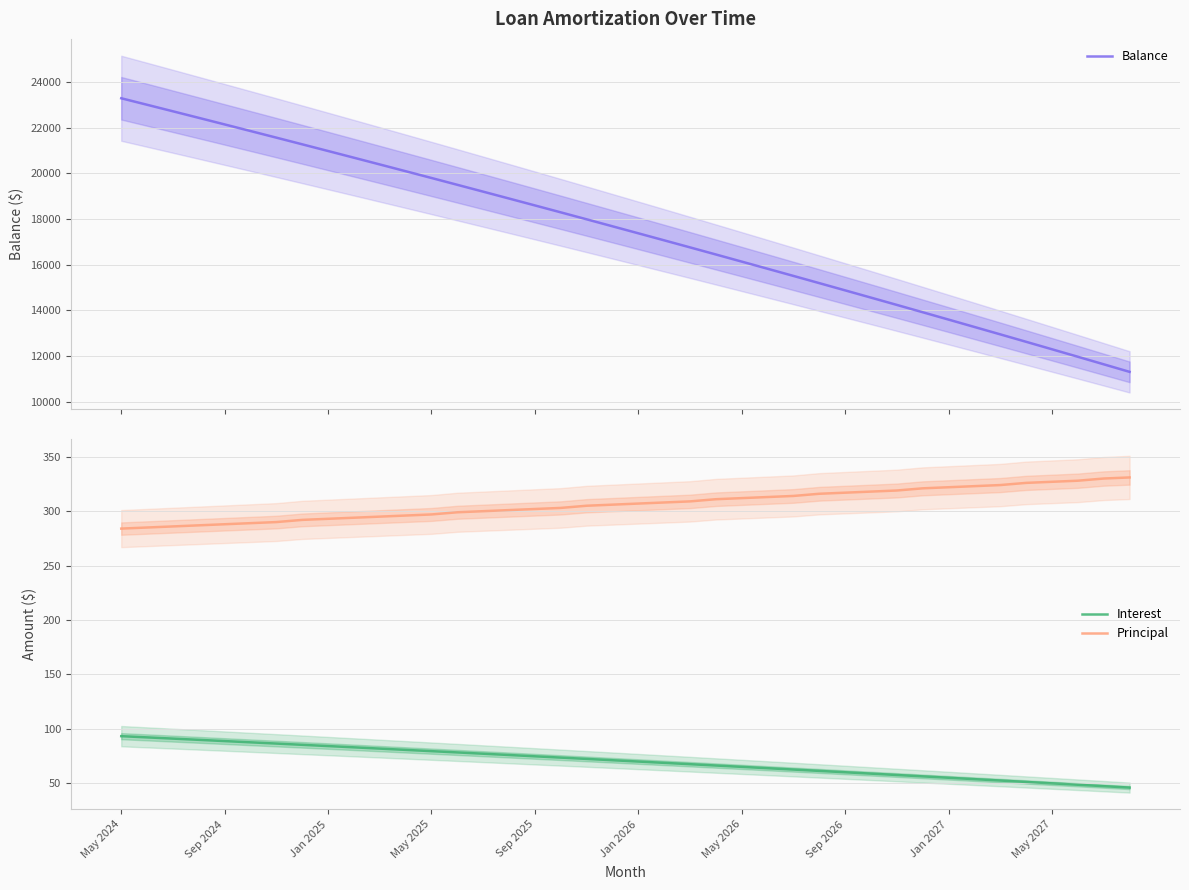

What is the minimum value shown in the chart?

46.1